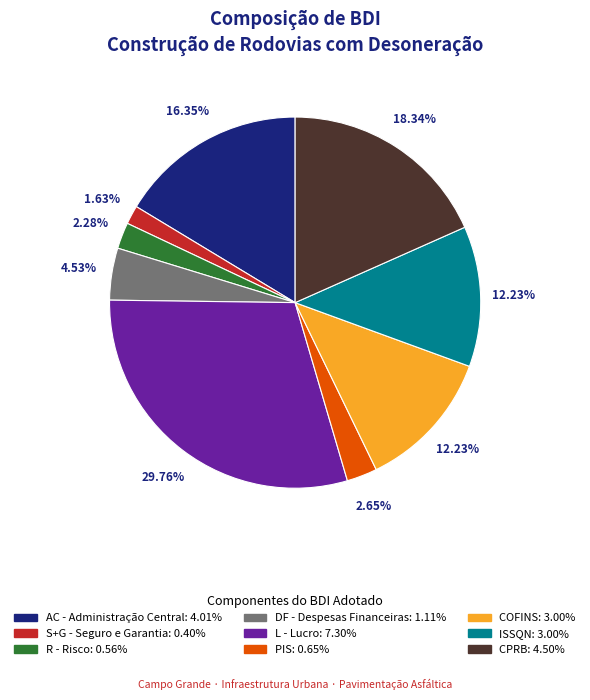

What is the smallest slice in the pie chart?

S+G - Seguro e Garantia